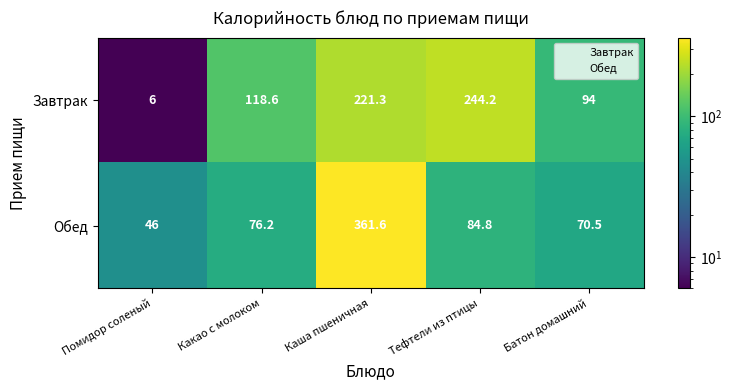

At which category is the sum across all series the highest?

Каша пшеничная